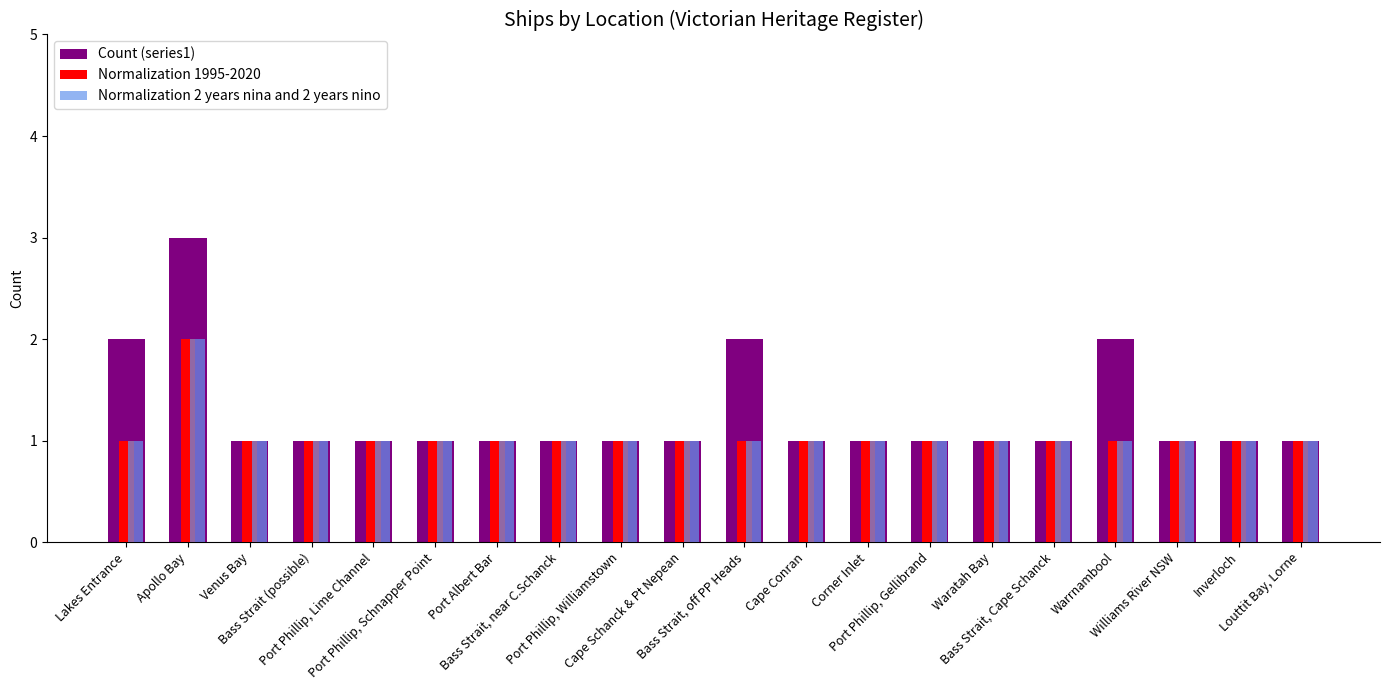

How many bars are there in each group?

3